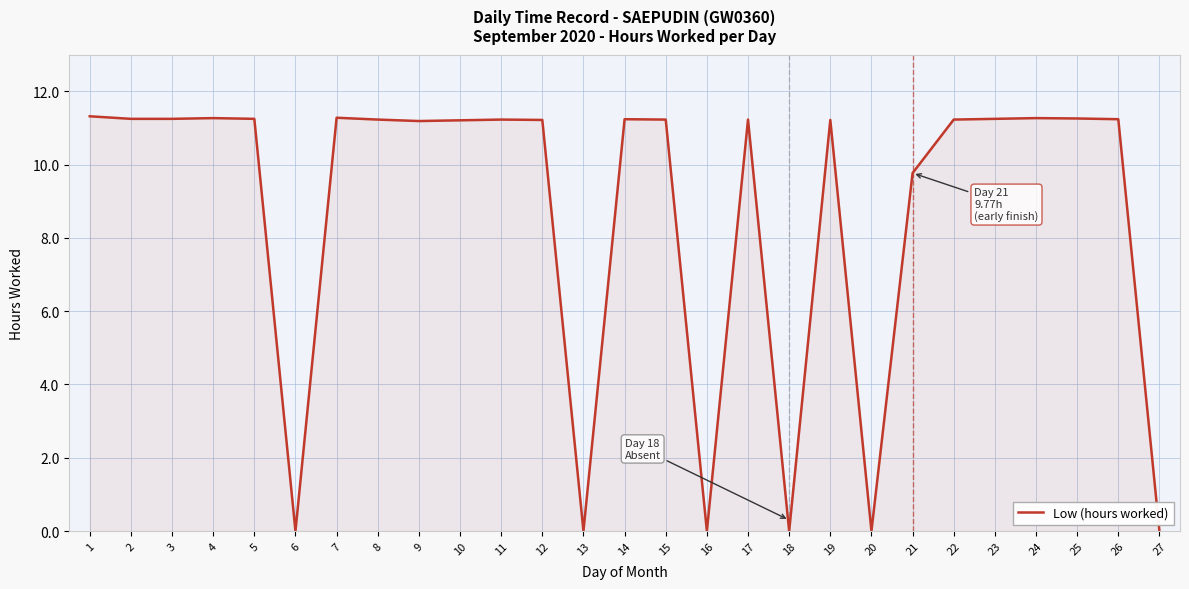

The value at 15 is 20.1. True or false?

False